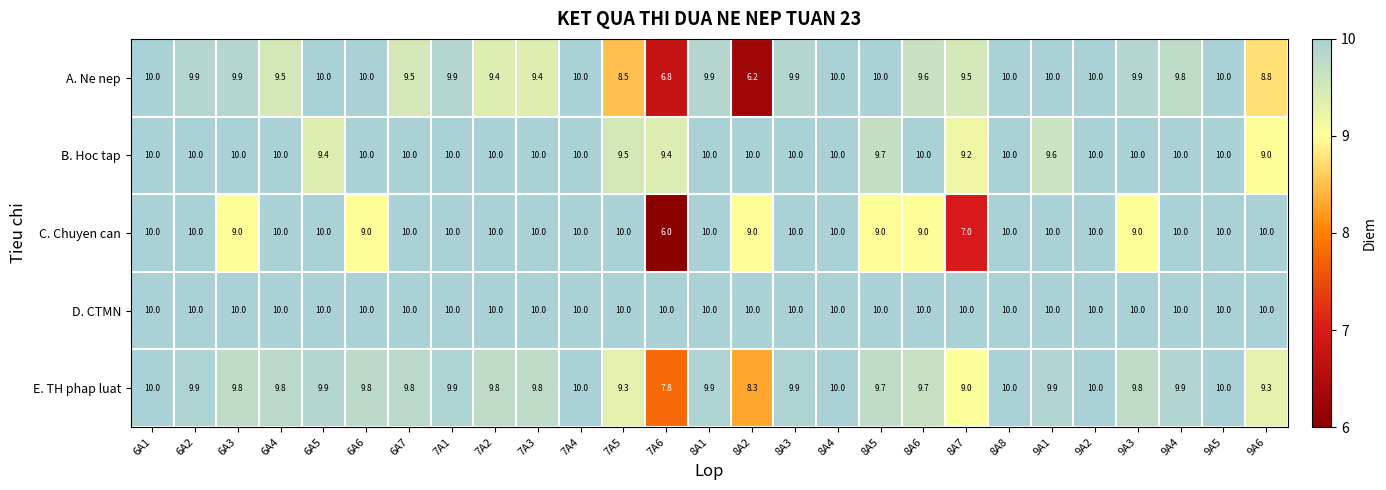

Is the value of A. Ne nep at 8A7 greater than the value of C. Chuyen can at 7A1?

No